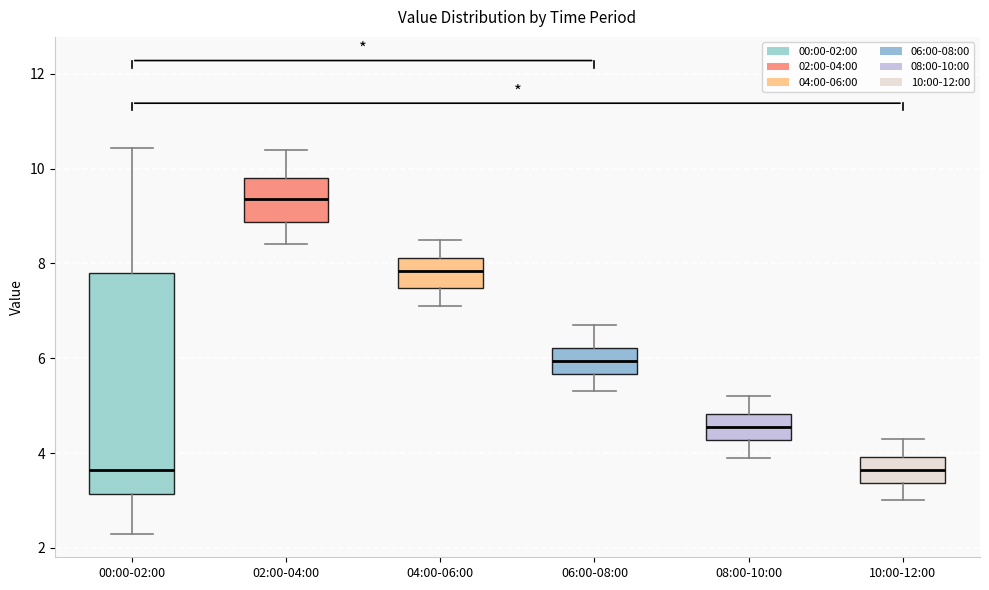

Comparing the boxes themselves (not the whiskers), which one is the tallest?

00:00-02:00